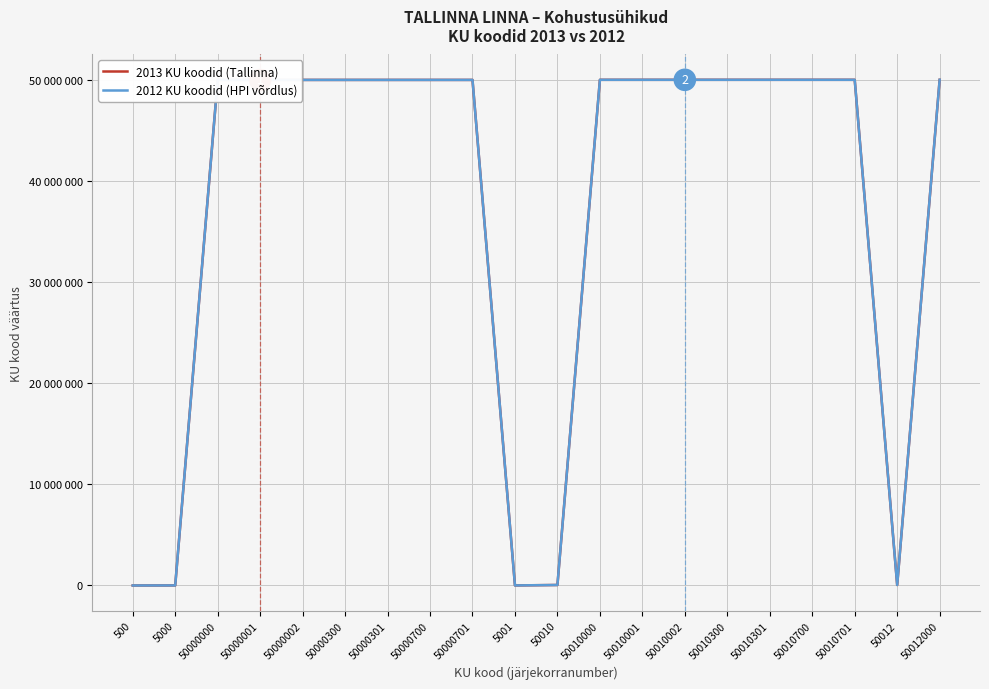

What is the label of the 5th point from the left?

50000002